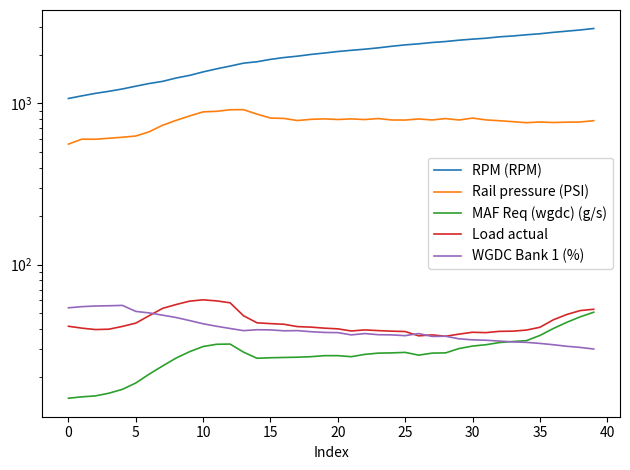

Which category has the highest value in the RPM (RPM) series?

39